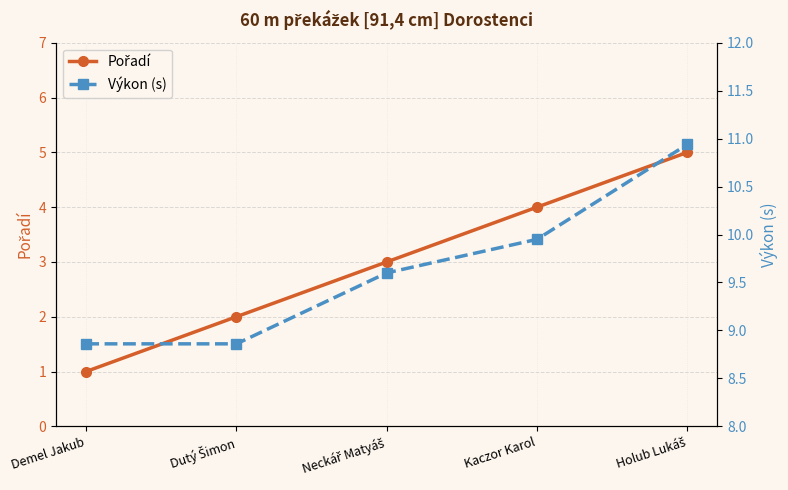

What is the maximum value for Výkon (s)?

10.9